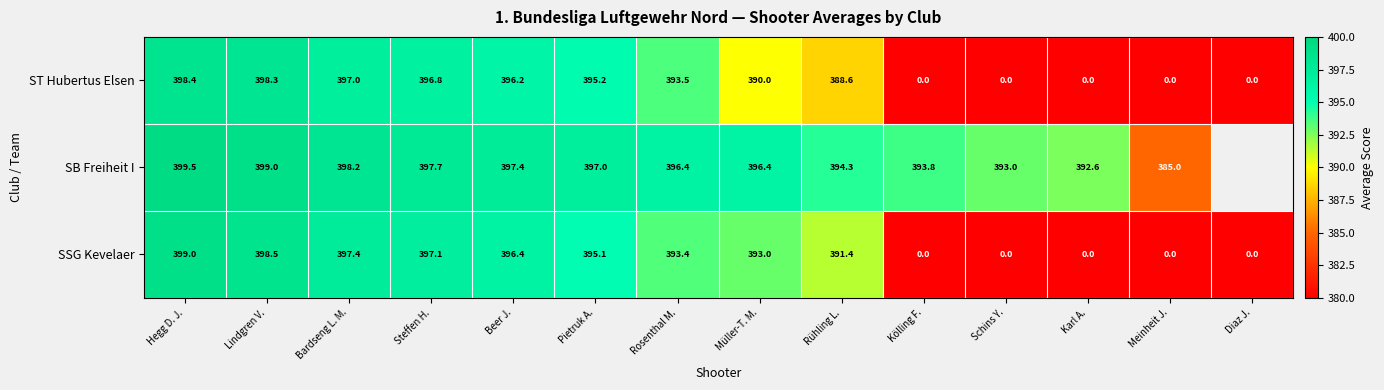

What is the spread (max minus min) of values at Lindgren V.?

0.7